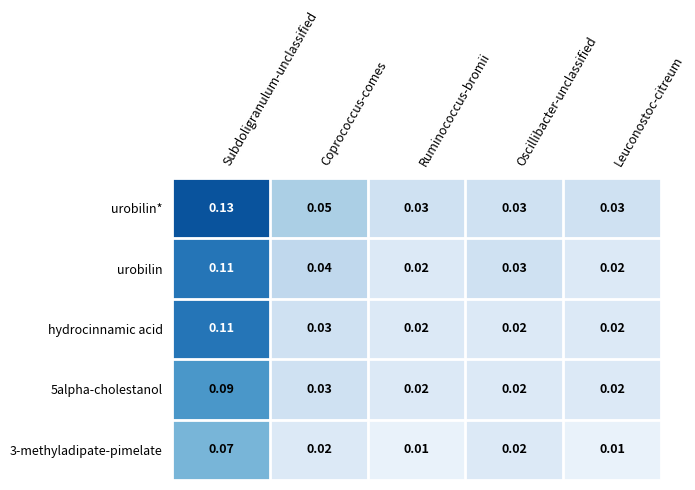

Which label corresponds to the largest value in the chart?

Subdoligranulum-unclassified